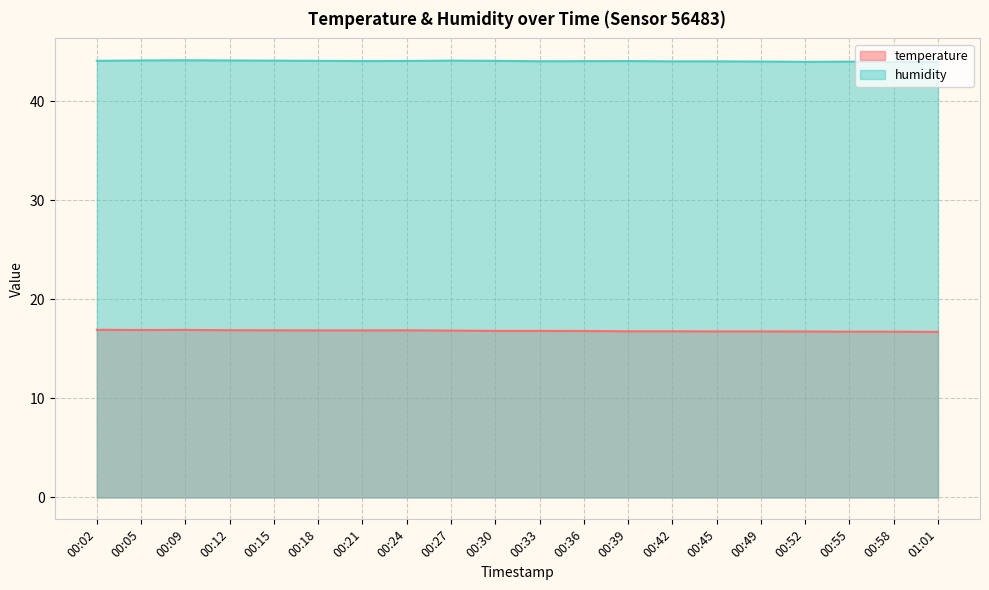

Reading right to left, what are all the values shown in this chart?

temperature: 01:01=16.7	00:58=16.7	00:55=16.7	00:52=16.8	00:49=16.8	00:45=16.8	00:42=16.8	00:39=16.8	00:36=16.8	00:33=16.8	00:30=16.8	00:27=16.8	00:24=16.9	00:21=16.9	00:18=16.9	00:15=16.9	00:12=16.9	00:09=16.9	00:05=16.9	00:02=16.9
humidity: 01:01=44.0	00:58=44.0	00:55=44.0	00:52=44.0	00:49=44.0	00:45=44.0	00:42=44.0	00:39=44.0	00:36=44.0	00:33=44.0	00:30=44.1	00:27=44.1	00:24=44.0	00:21=44.0	00:18=44.1	00:15=44.1	00:12=44.1	00:09=44.1	00:05=44.1	00:02=44.1